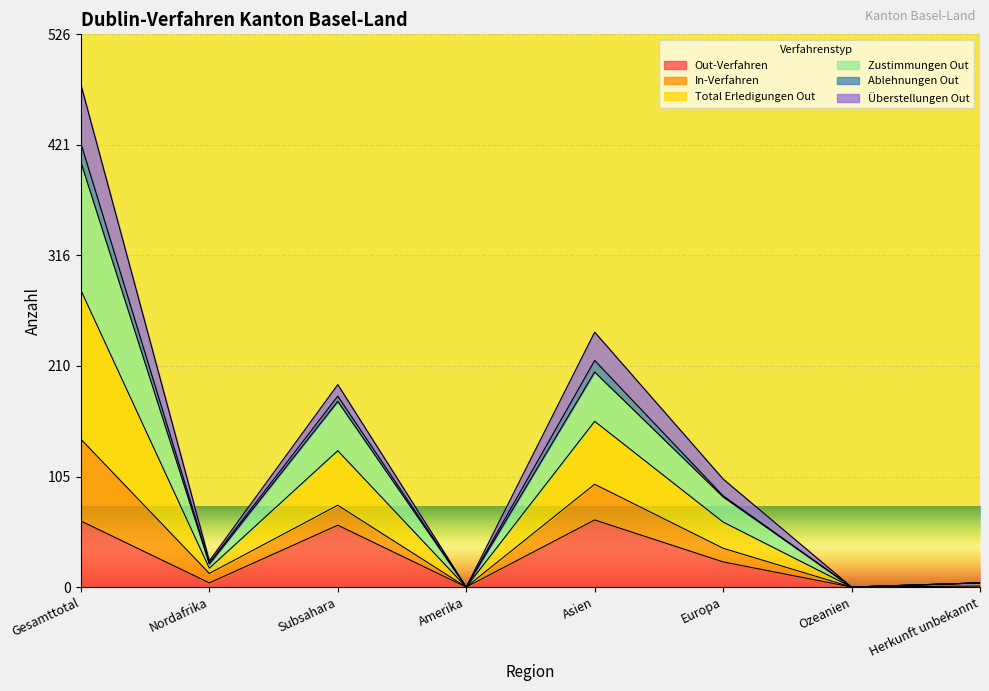

Rank the series at Ozeanien from highest to lowest value.

Out-Verfahren, In-Verfahren, Total Erledigungen Out, Zustimmungen Out